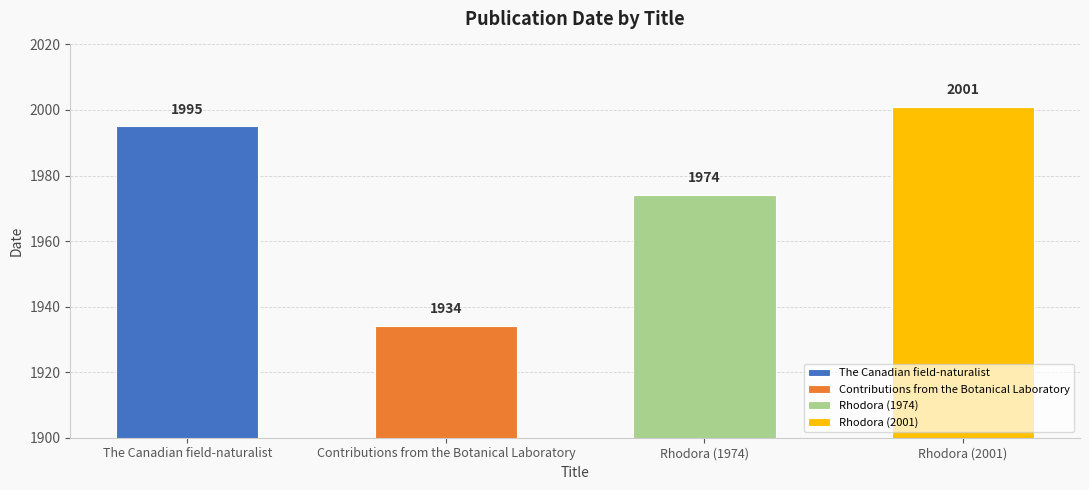

List the labels in order of value, largest first.

Rhodora (2001), The Canadian field-naturalist, Rhodora (1974), Contributions from the Botanical Laboratory